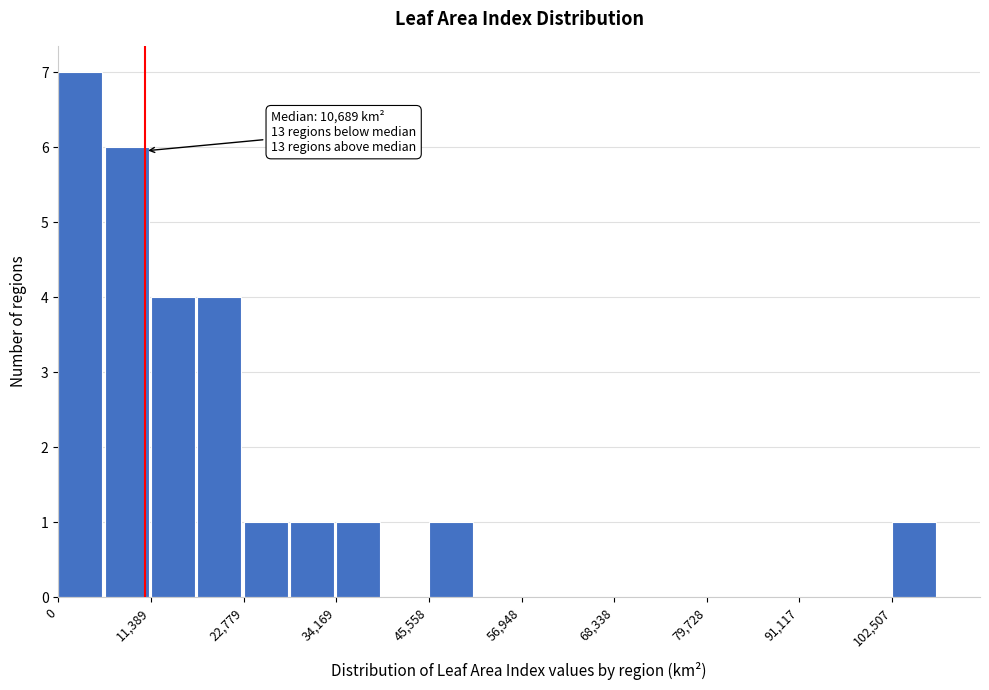

Around what value on the x-axis is the tallest bar? Give the approximate position of its centre, as read against the axis.

2000